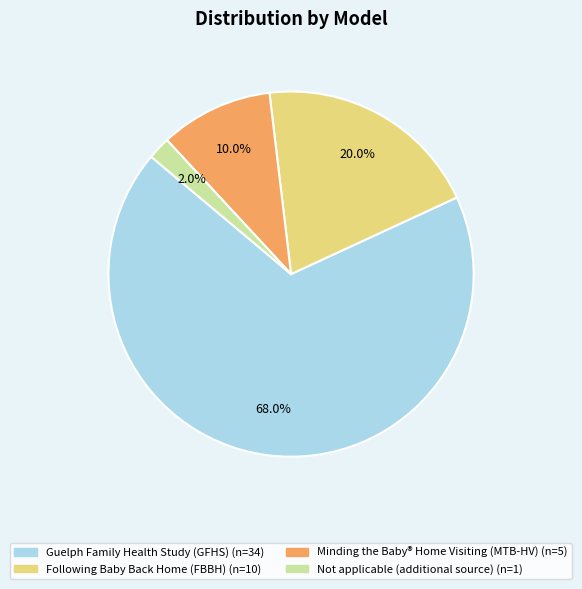

Count the number of slices in the pie.

4